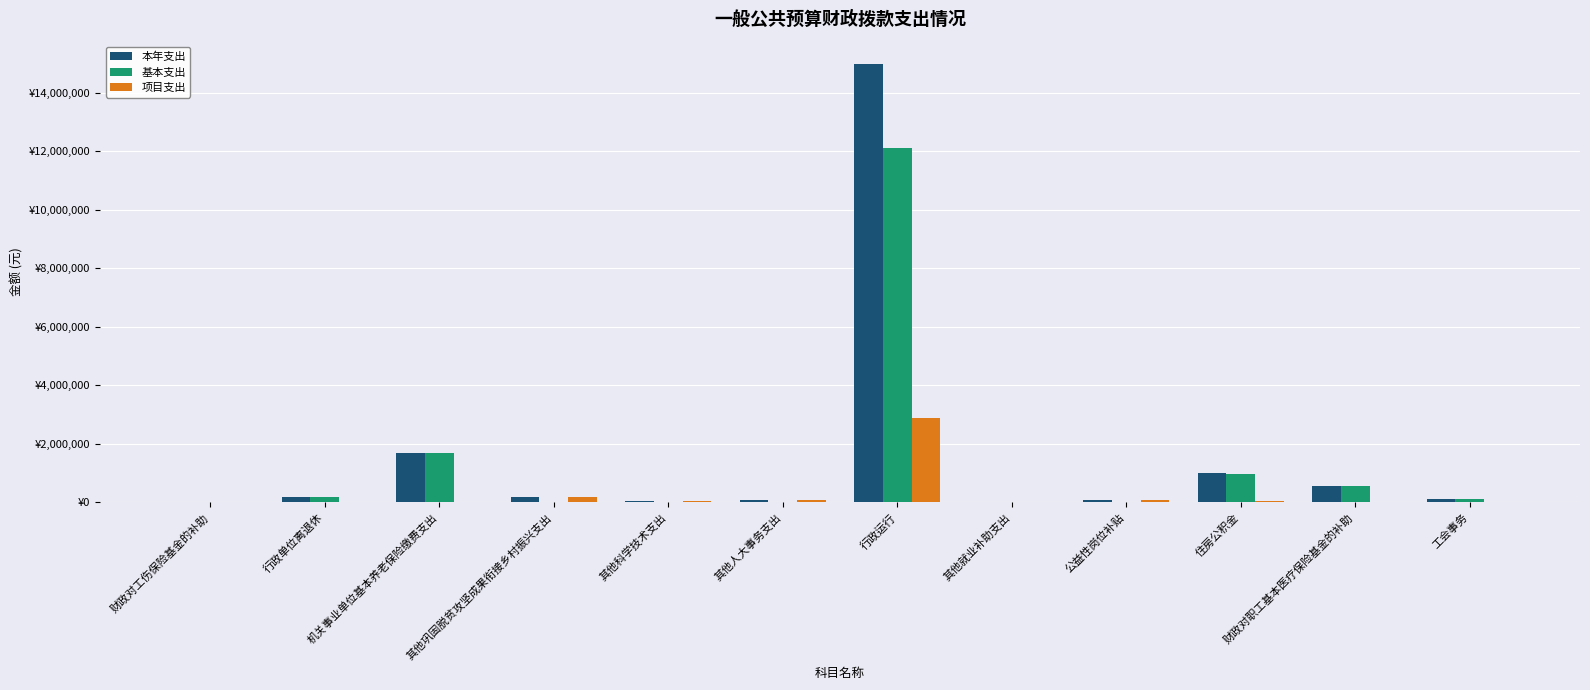

What are all the series names shown in the legend?

本年支出, 基本支出, 项目支出